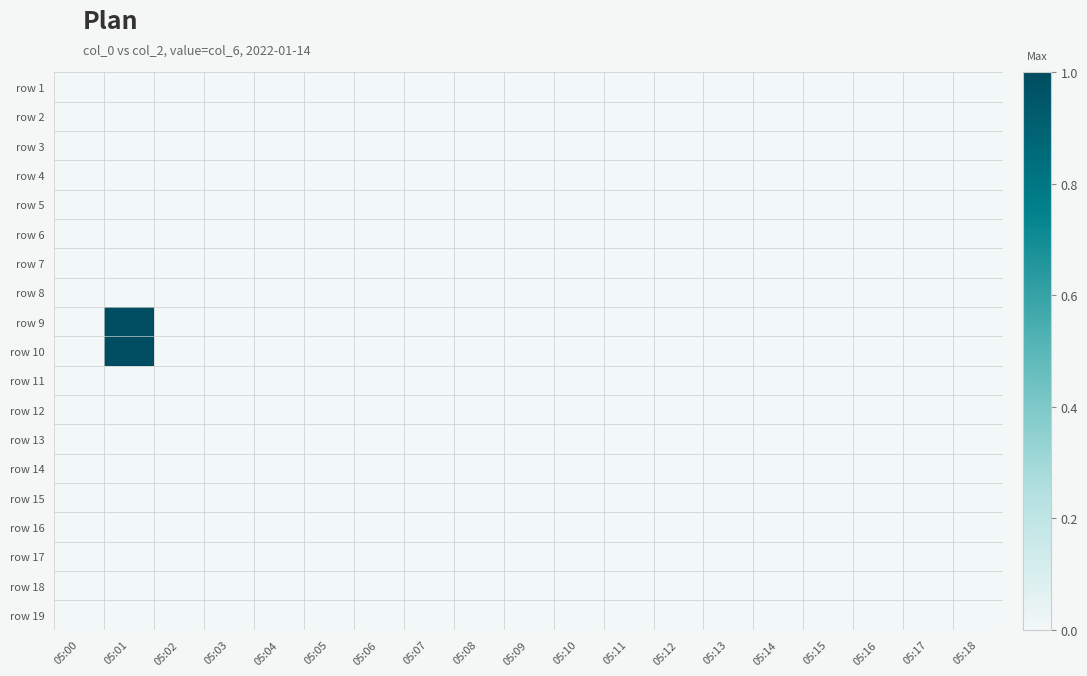

What is the maximum value shown in the chart?

1